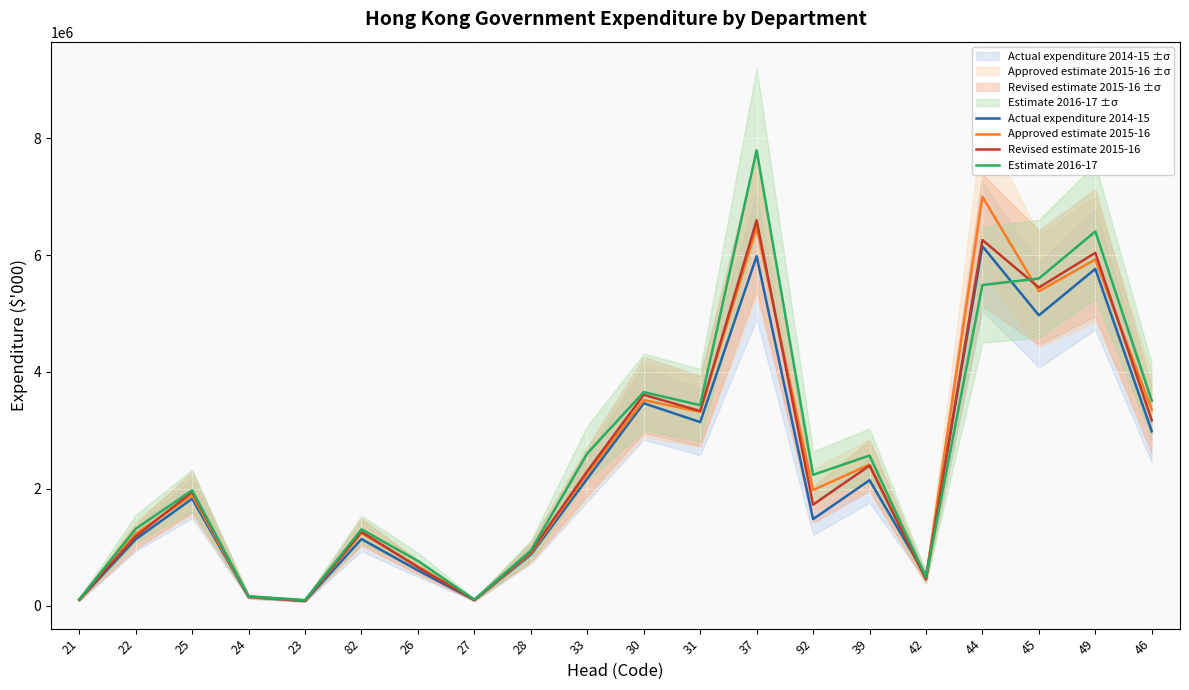

True or false: Actual expenditure 2014-15 and Revised estimate 2015-16 intersect in this chart.

True